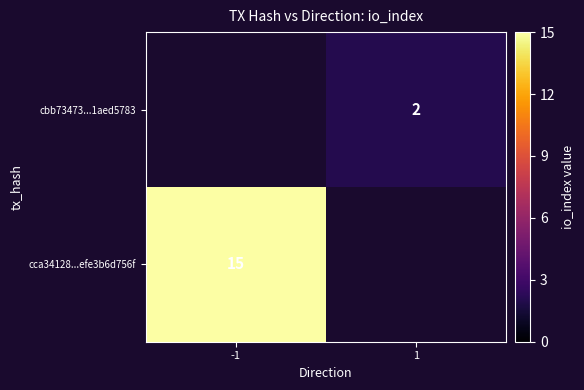

Is the value of cca34128...efe3b6d756f at -1 greater than the value of cbb73473...1aed5783 at 1?

Yes